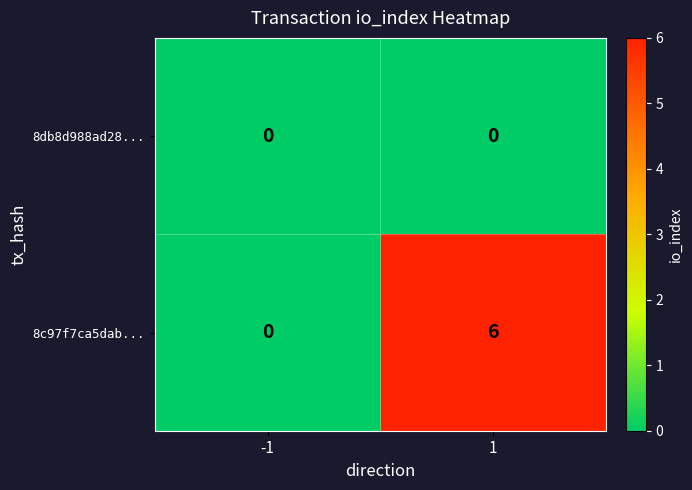

Which series has the largest total across all categories?

8c97f7ca5dab...